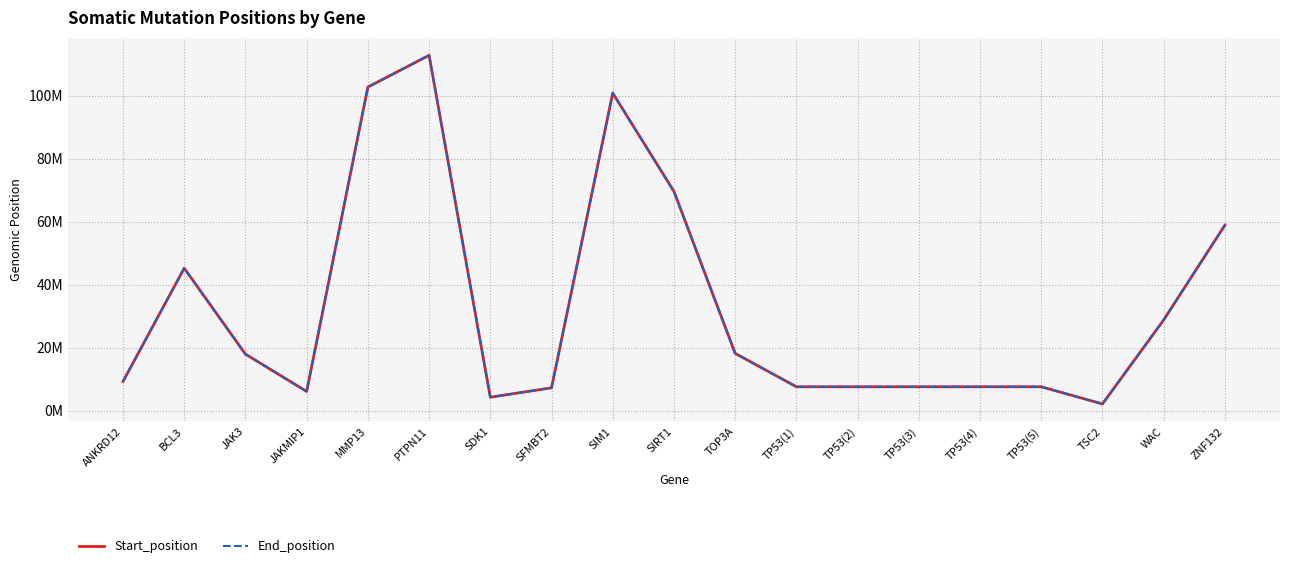

How many interior local valleys does the End_position series have?

4